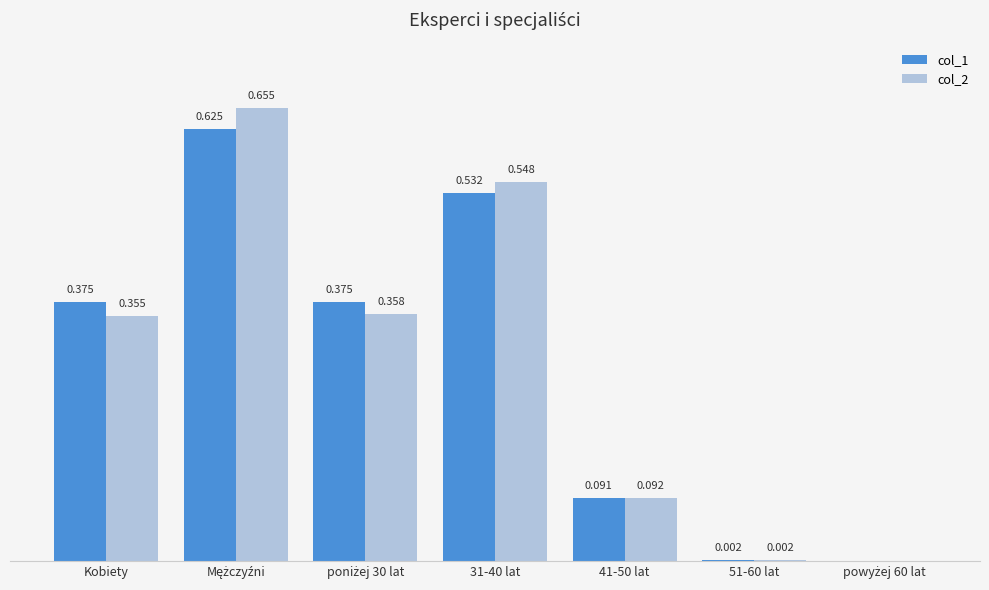

Between 31-40 lat and 51-60 lat, which series saw the biggest shift?

col_2